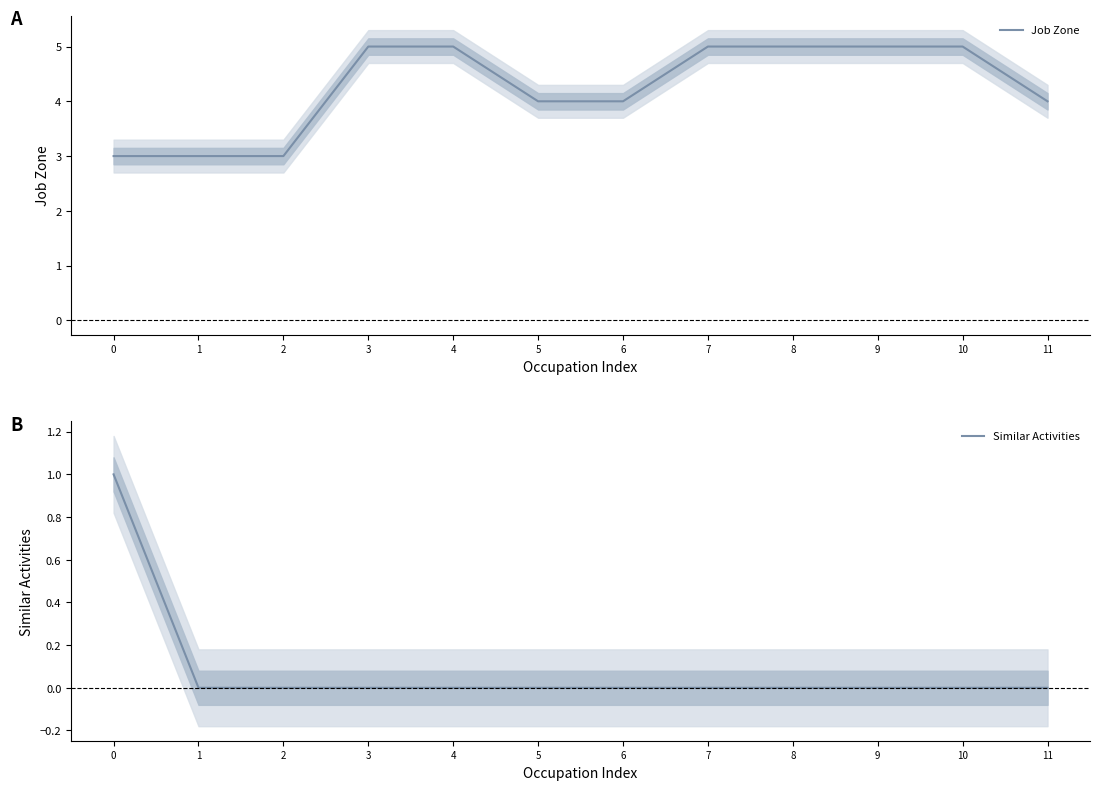

Which has a higher value, 11 or 2?

11